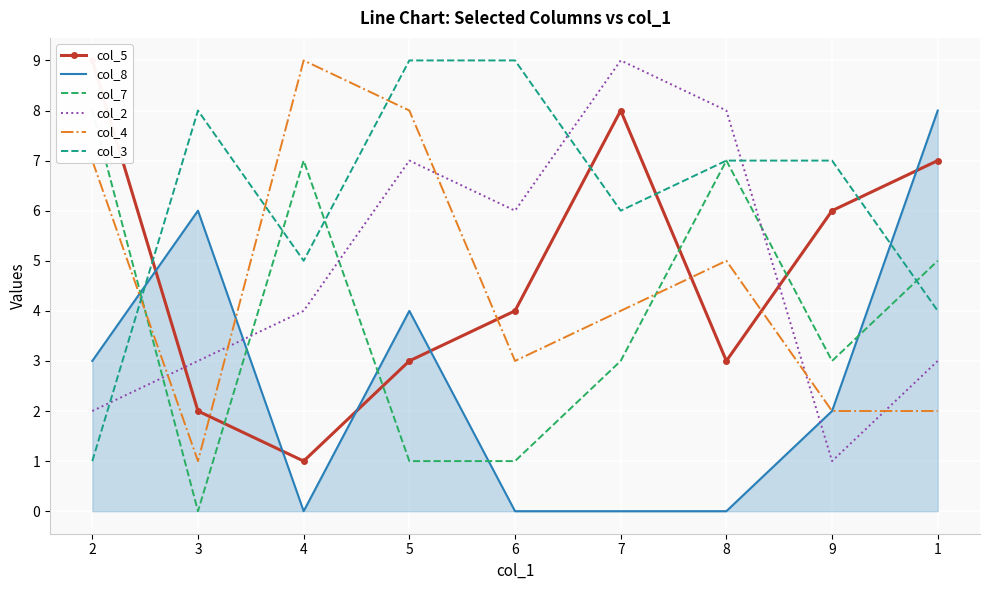

True or false: col_4 and col_5 intersect in this chart.

True